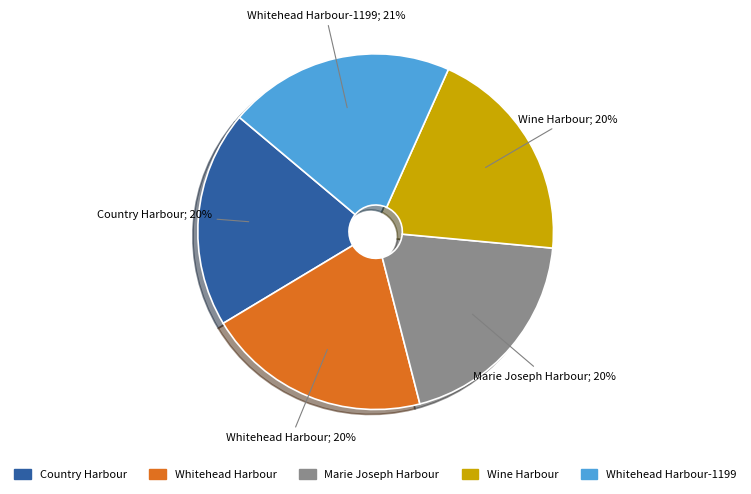

The Marie Joseph Harbour slice represents 14% of the pie. True or false?

False